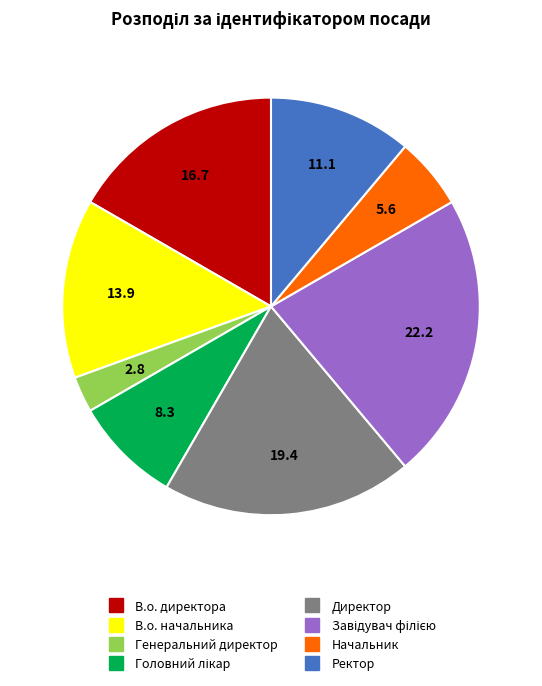

Which has a higher value, Ректор or Директор?

Директор